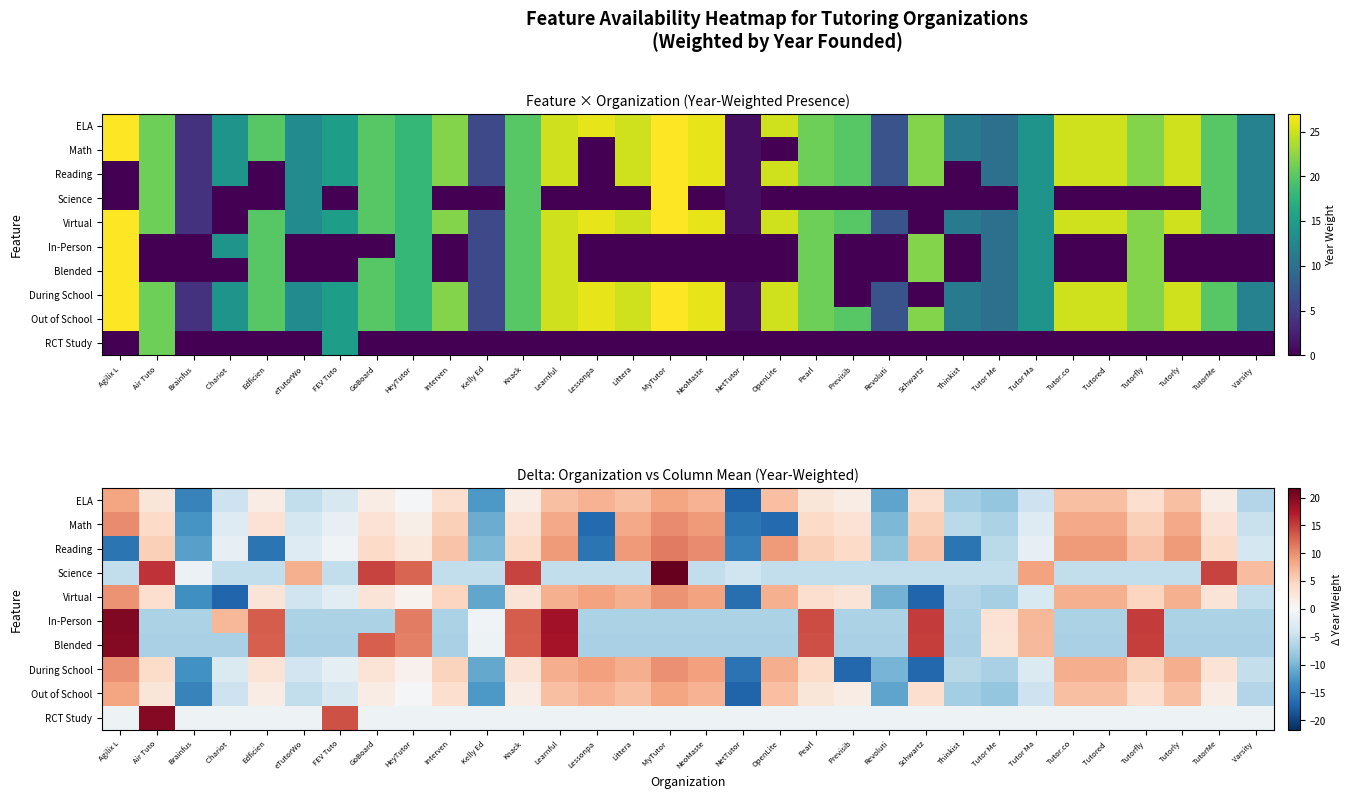

List the labels in order of ELA value, smallest first.

NetTutor, Brainfus, Kelly Ed, Revoluti, Tutor Me, Thinkist, Varsity, eTutorWo, Chariot, Tutor Ma, FEV Tuto, HeyTutor, Edficien, GoBoard, Knack, Previsib, TutorMe, Air Tuto, Pearl, Interven, Schwartz, Tutorfly, Learnful, Littera, OpenLite, Tutor.co, Tutored, Tutorly, Lessonpa, NeoMaste, Agilix L, MyTutor